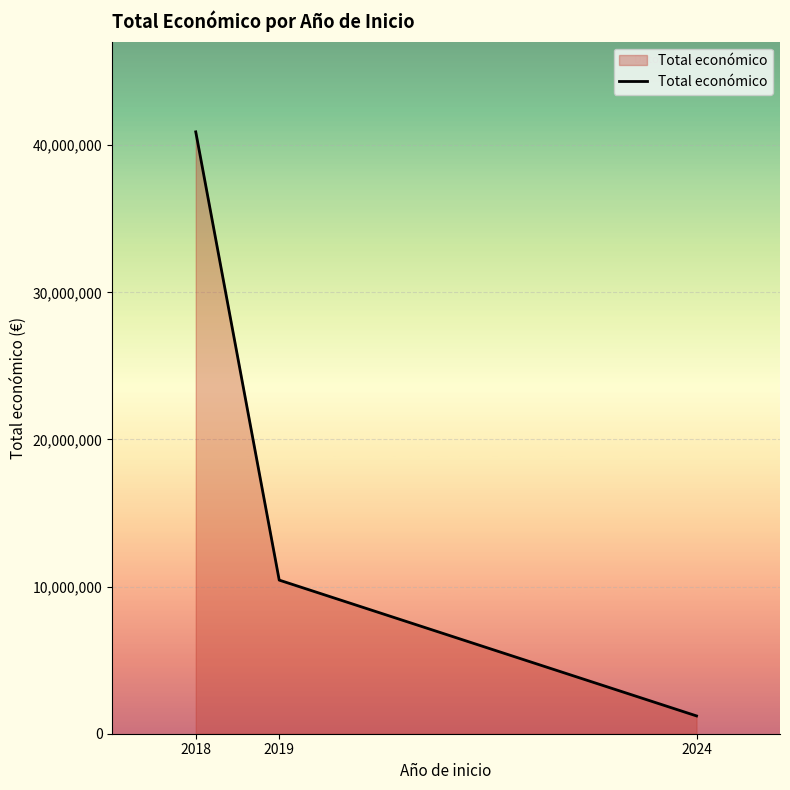

What is the greatest value displayed?

40910036